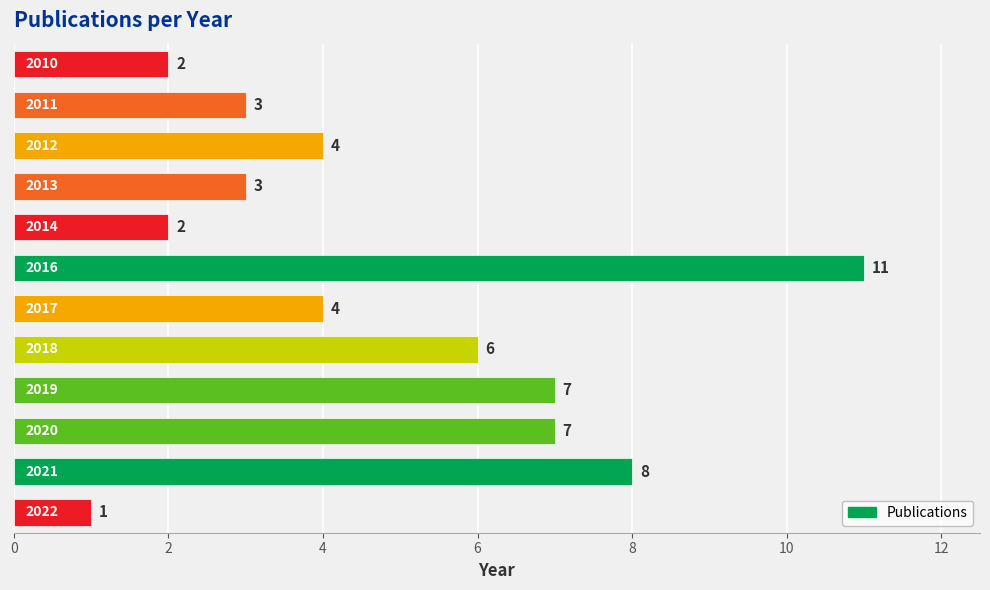

How many data points are less than 4?

5